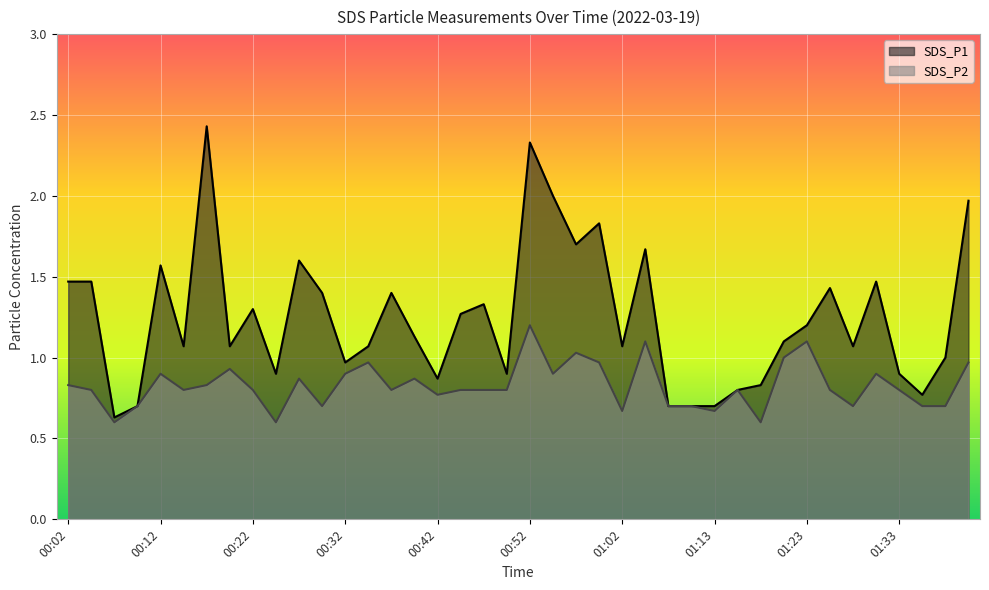

Which series has the largest total across all categories?

SDS_P1